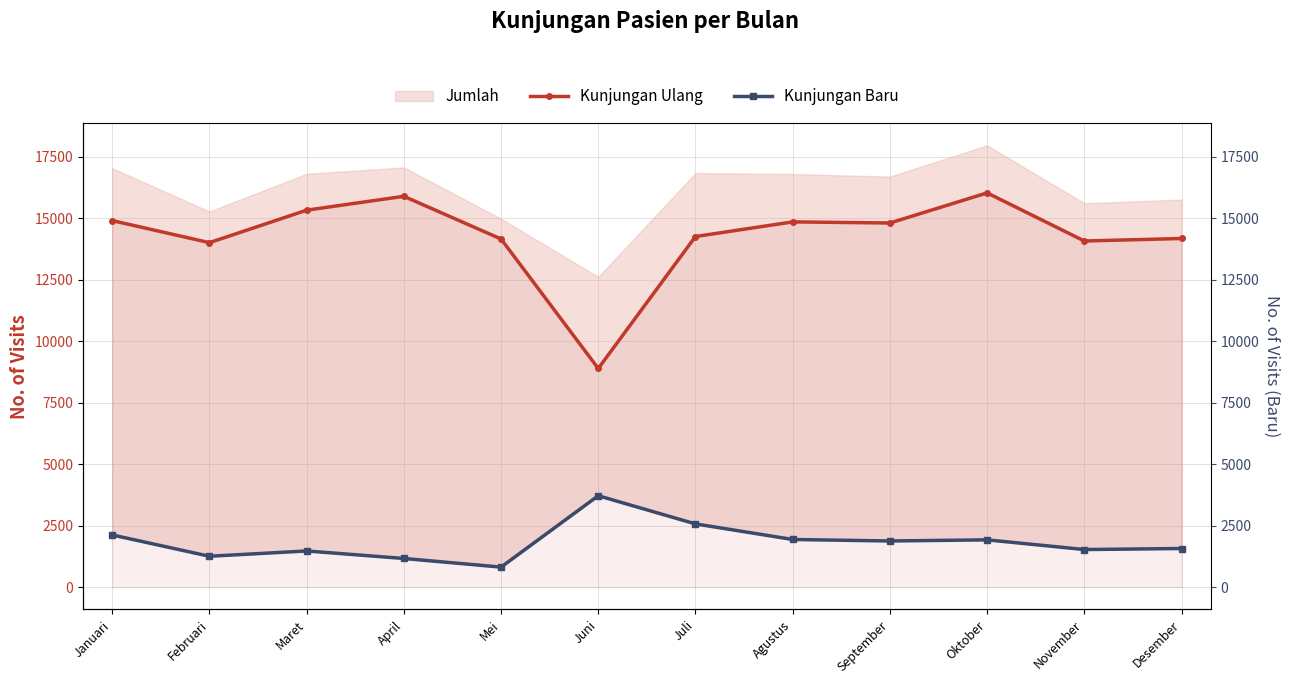

True or false: Kunjungan Baru and Kunjungan Ulang cross at least once.

False